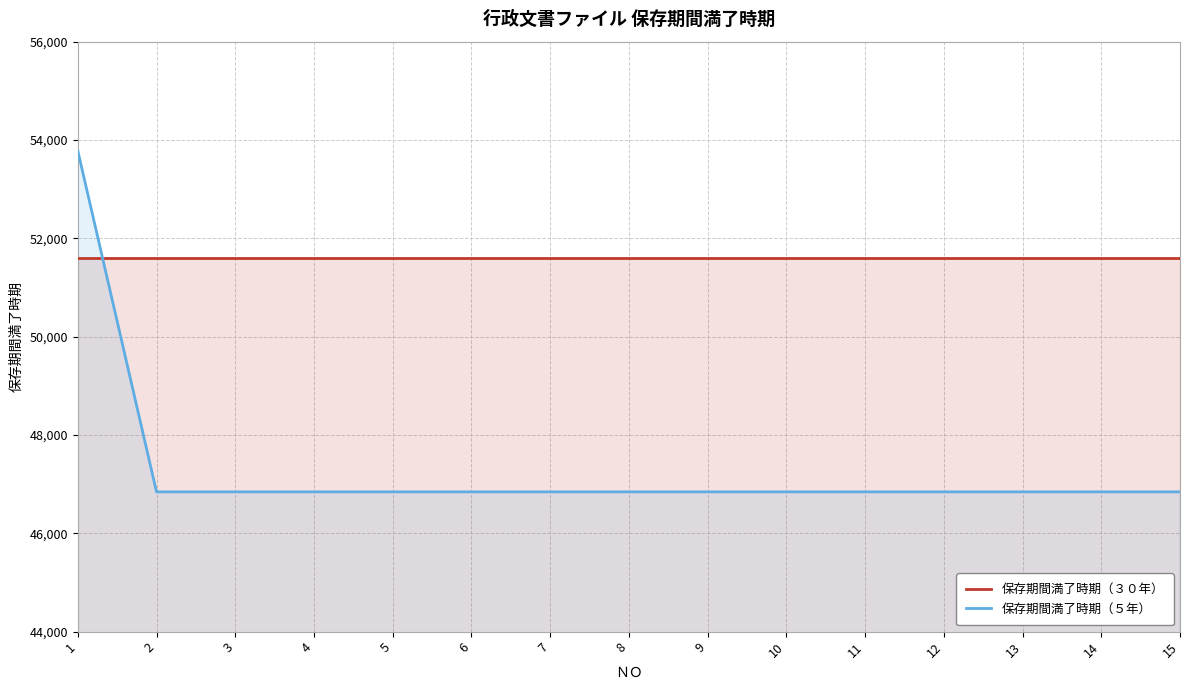

Reading left to right, what are all the values shown in this chart?

保存期間満了時期（３０年）: 1=51591	2=51591	3=51591	4=51591	5=51591	6=51591	7=51591	8=51591	9=51591	10=51591	11=51591	12=51591	13=51591	14=51591	15=51591
保存期間満了時期（５年）: 1=53782	2=46843	3=46843	4=46843	5=46843	6=46843	7=46843	8=46843	9=46843	10=46843	11=46843	12=46843	13=46843	14=46843	15=46843